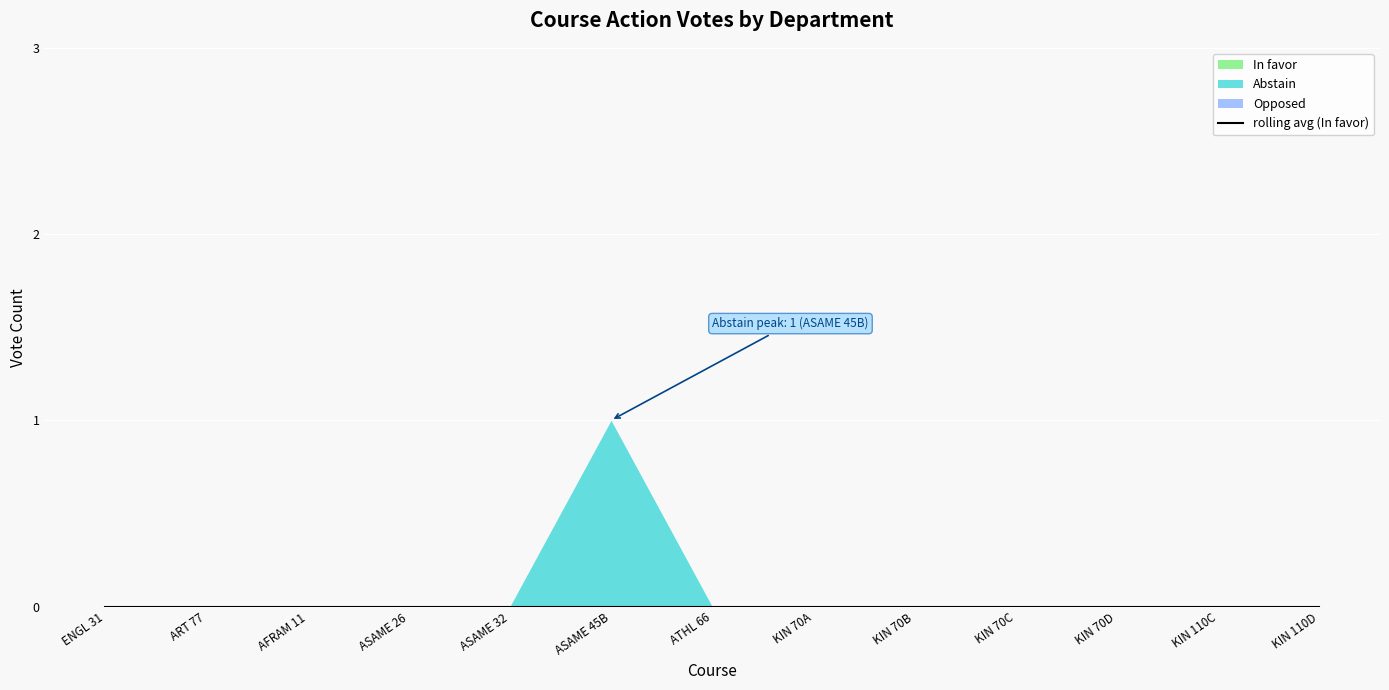

List the series in order of their peak value, lowest first.

In favor, Opposed, Abstain